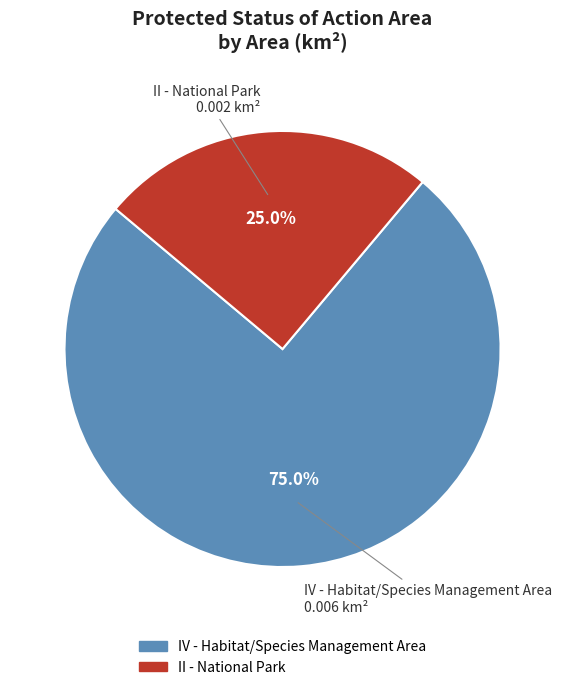

To the nearest percent, what percentage of the pie is II - National Park?

25%